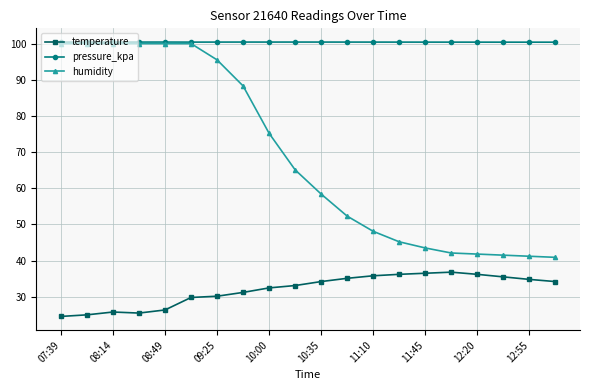

What is the value of the temperature point at the 10th from the left?

33.1